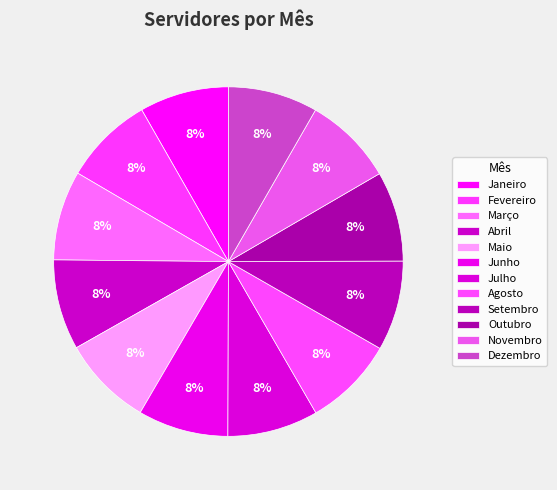

Rank the categories by value from highest to lowest.

Julho, Maio, Agosto, Junho, Abril, Outubro, Setembro, Novembro, Dezembro, Fevereiro, Março, Janeiro